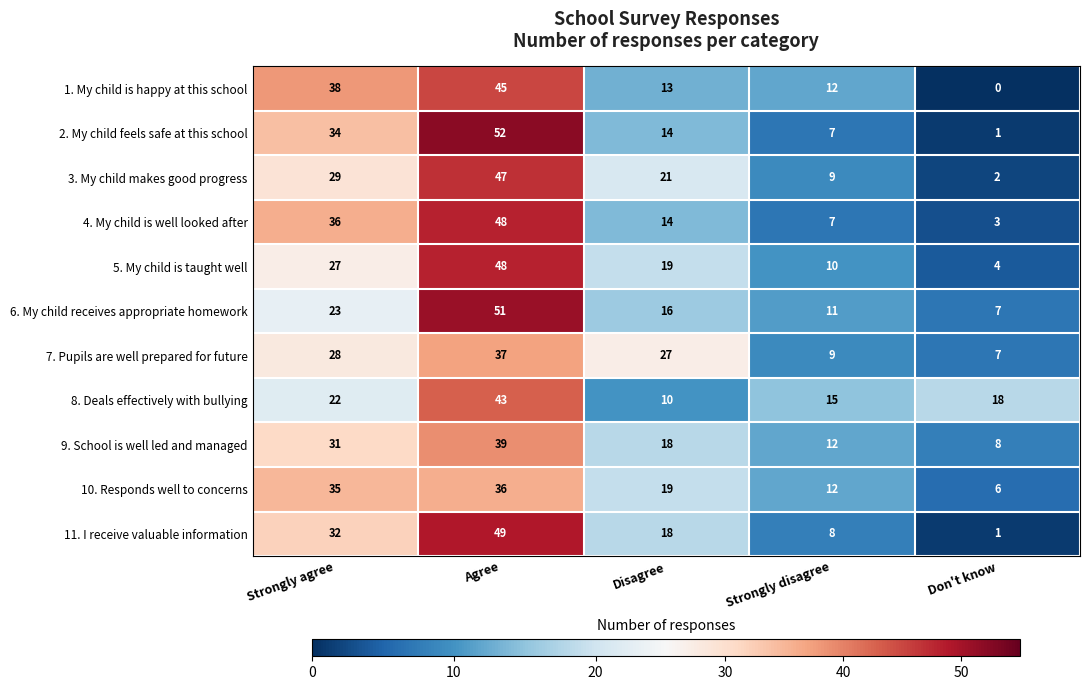

What is the difference between the highest and lowest values at Agree?

16